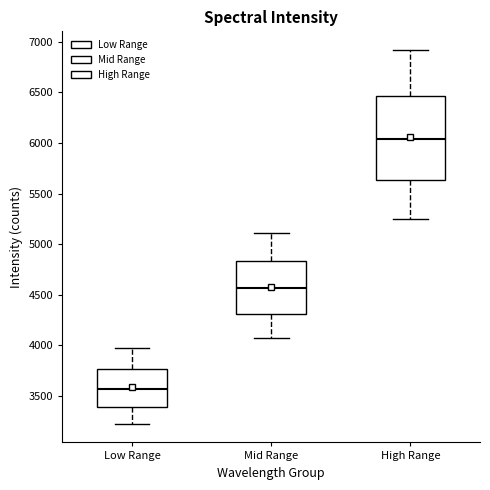

Reading left to right, read every box against the y-axis: the position of its median line, the range the box covers, and the ends of its whiskers. The values are not printed on the chart, so give them approximately, as read against the axis.

Low Range: median 3550, box 3400 to 3750, whiskers 3250 to 4000
Mid Range: median 4550, box 4300 to 4850, whiskers 4100 to 5100
High Range: median 6050, box 5650 to 6450, whiskers 5250 to 6900